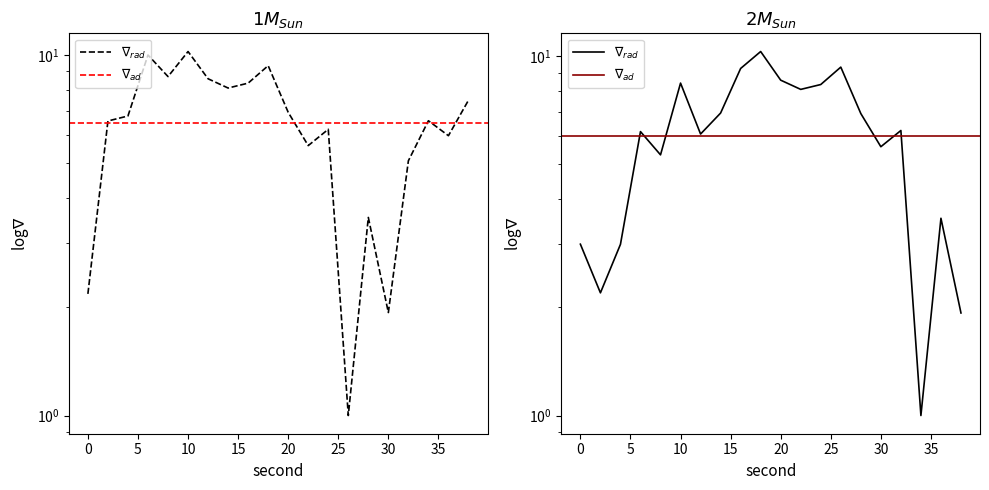

At which category does the data reach its first local valley?

8